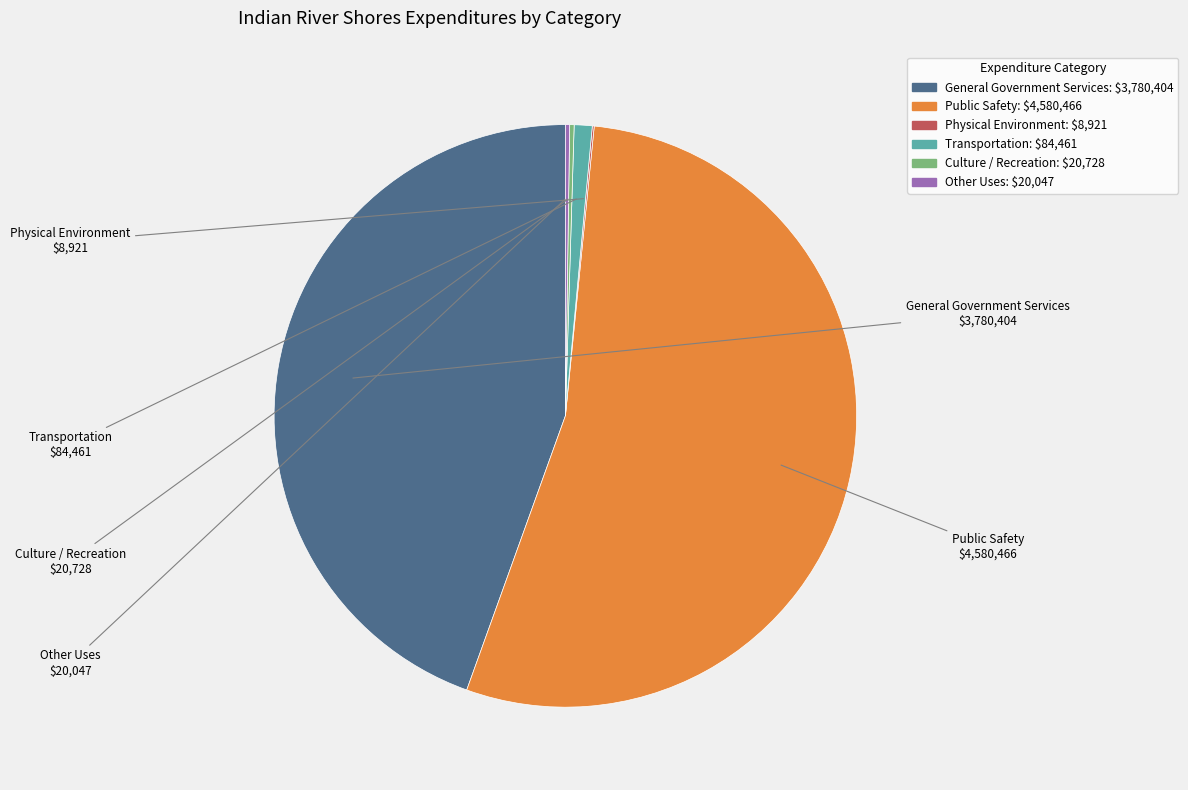

Does General Government Services account for over 50% of the chart?

No